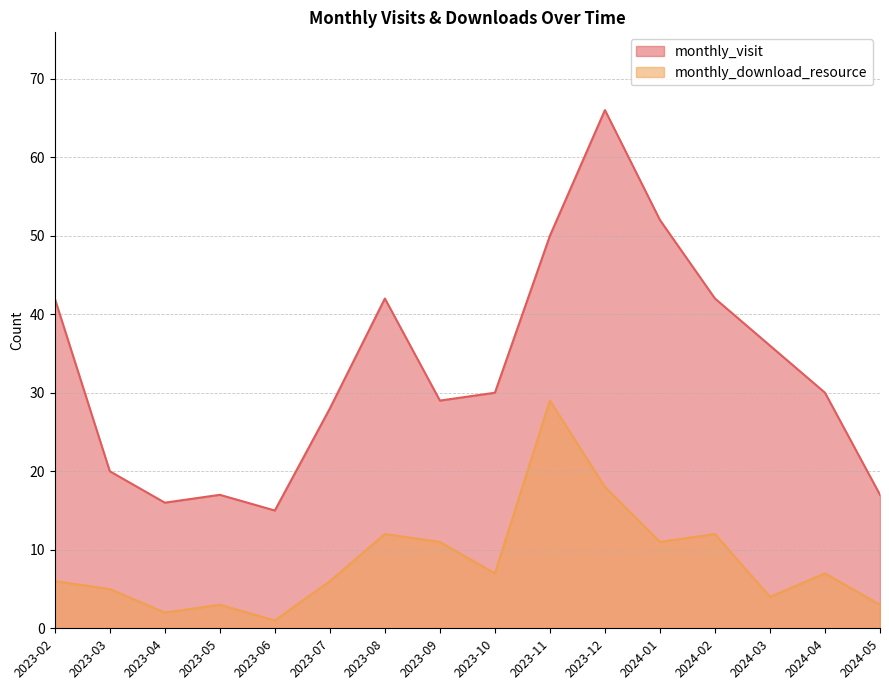

Which series has the largest range (max minus min)?

monthly_visit